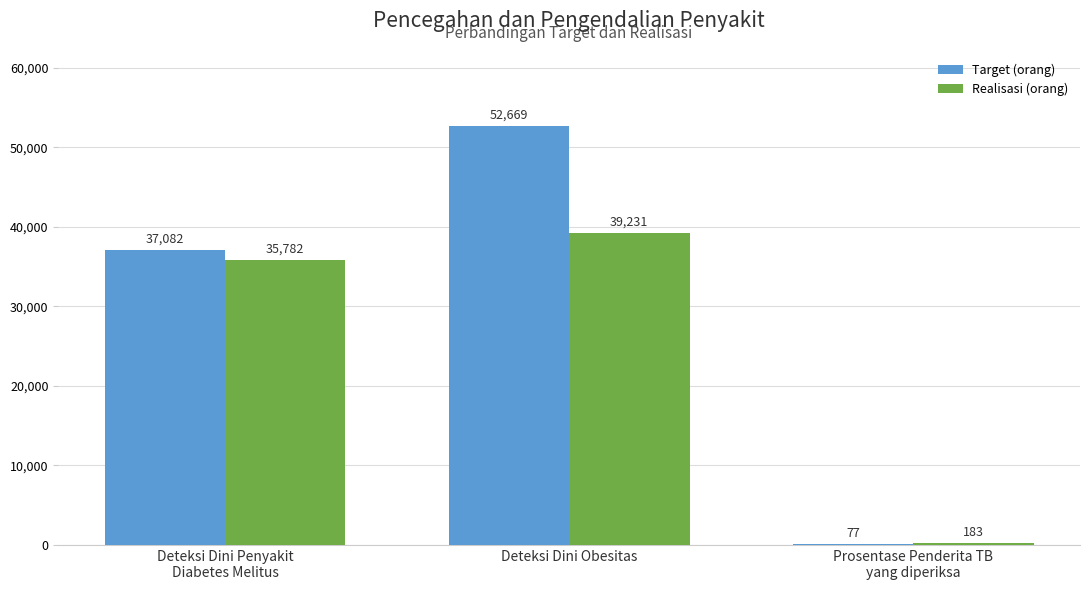

The Realisasi (orang) series shows 35782 at Deteksi Dini Penyakit
Diabetes Melitus. True or false?

True